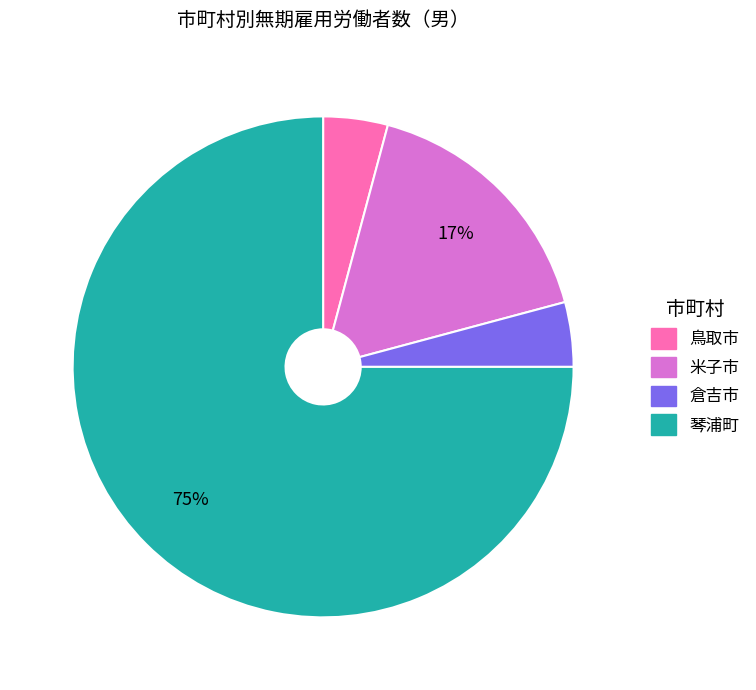

How many slices are in this pie chart?

4